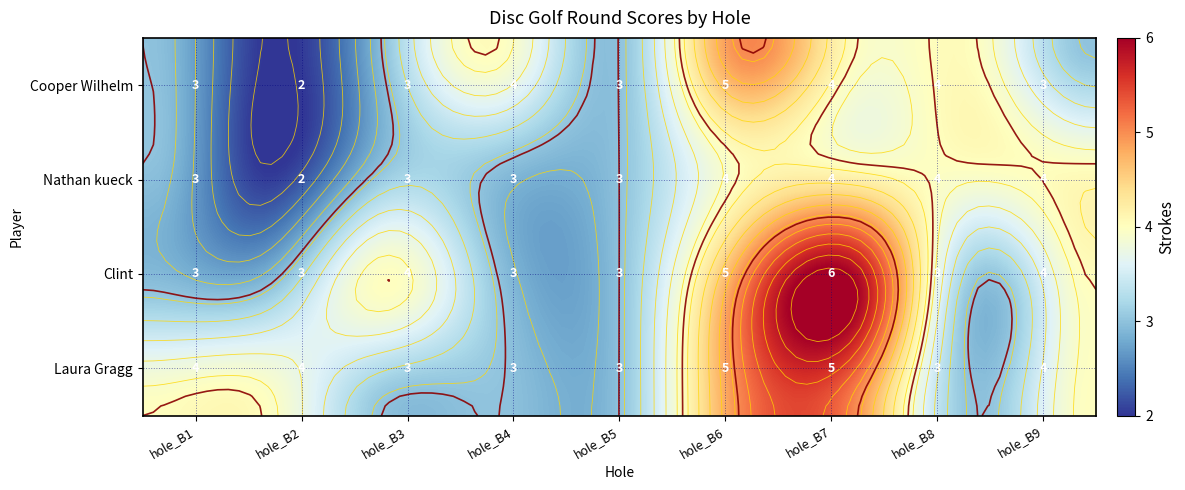

How many values in the Cooper Wilhelm series exceed 3?

4